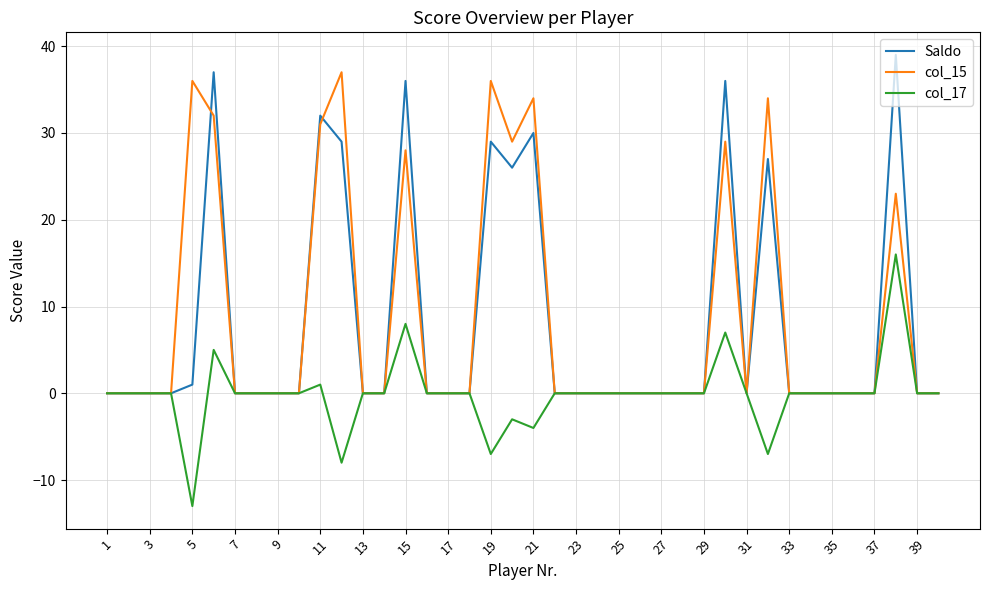

What is the smallest value displayed?

-13